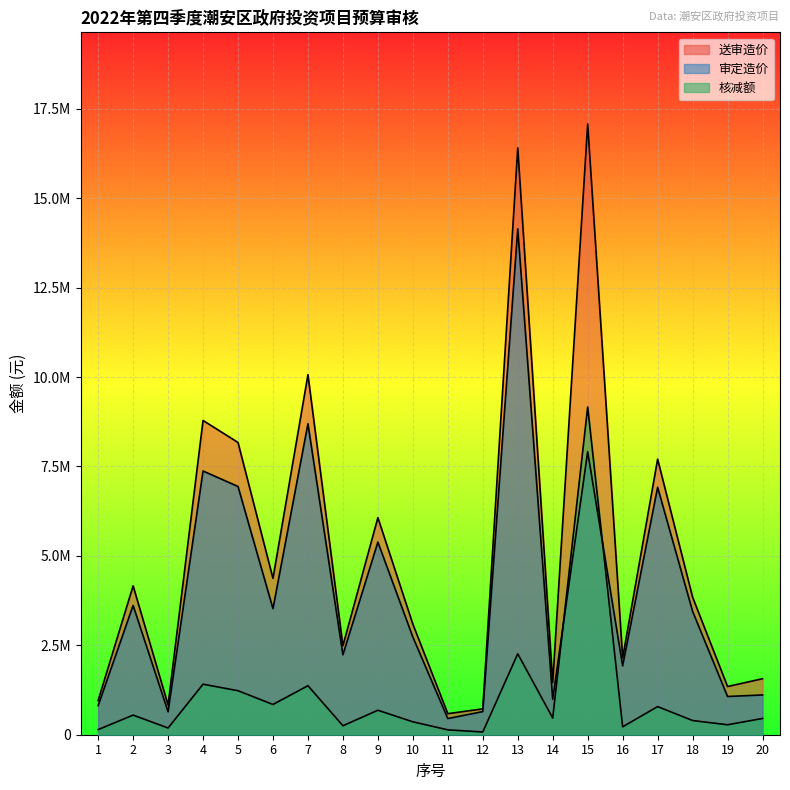

List the series in order of their overall mean, highest first.

送审造价, 审定造价, 核减额